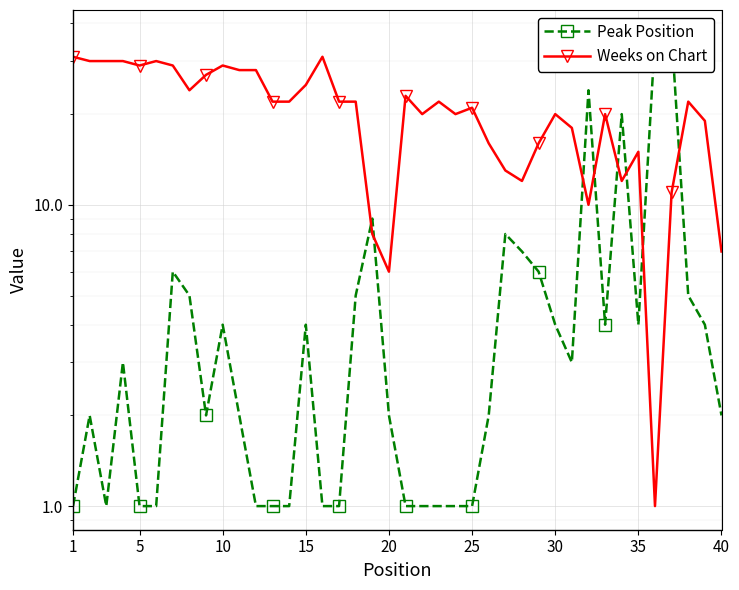

What is the difference between the second highest and minimum values in the Weeks on Chart series?

30